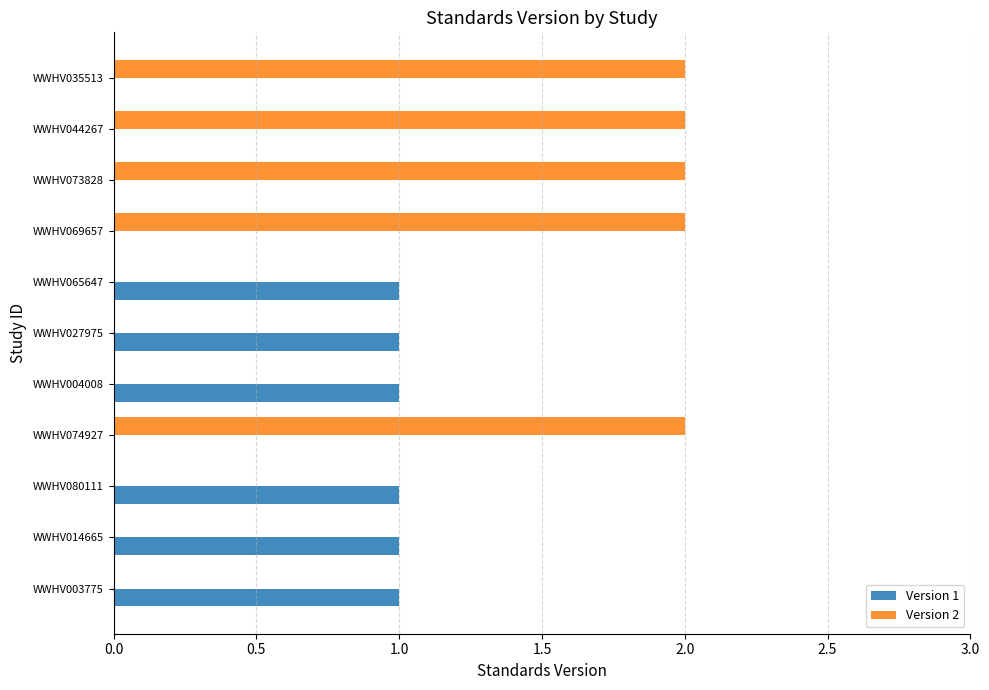

Between WWHV003775 and WWHV035513, which series saw the biggest shift?

Version 2